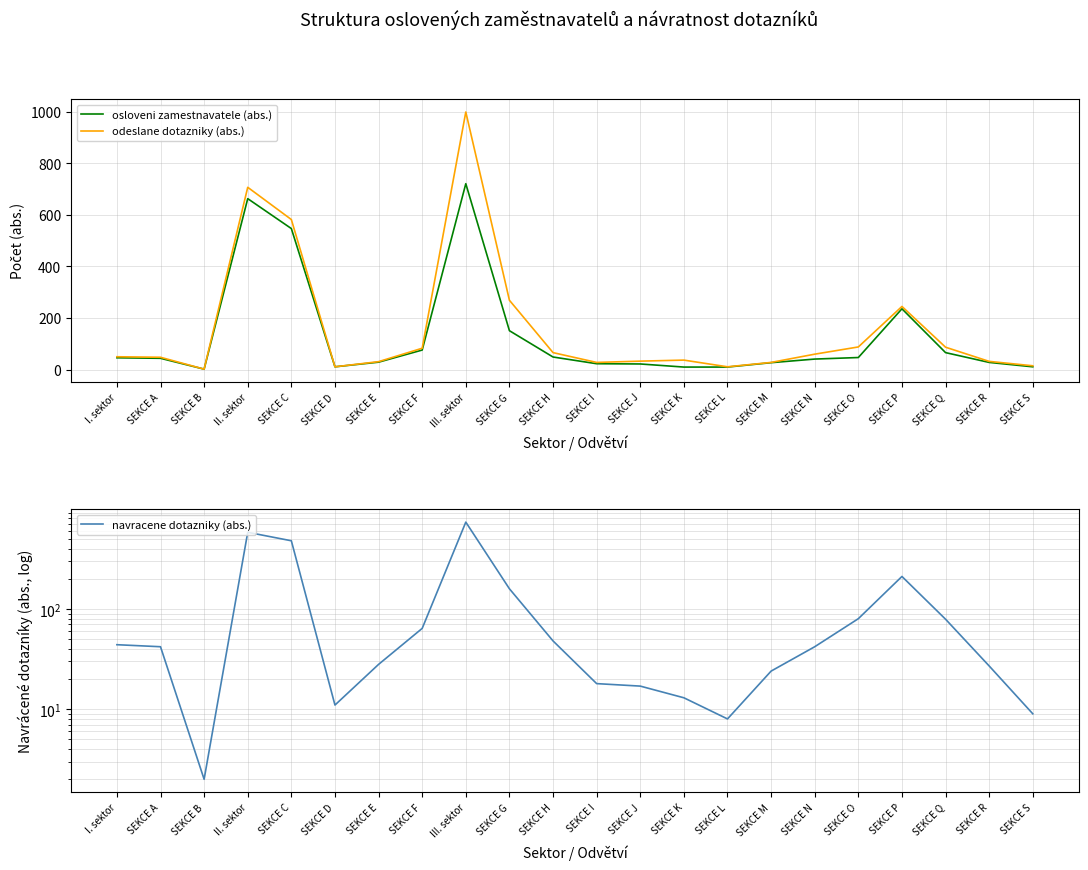

Which series has the largest range (max minus min)?

odeslane dotazniky (abs.)